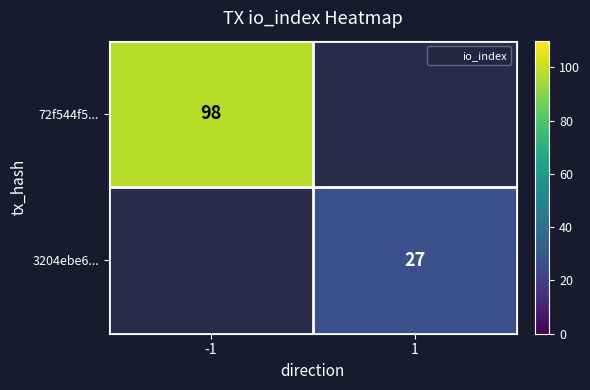

Rank the series by their average value, from highest to lowest.

72f544f5..., 3204ebe6...